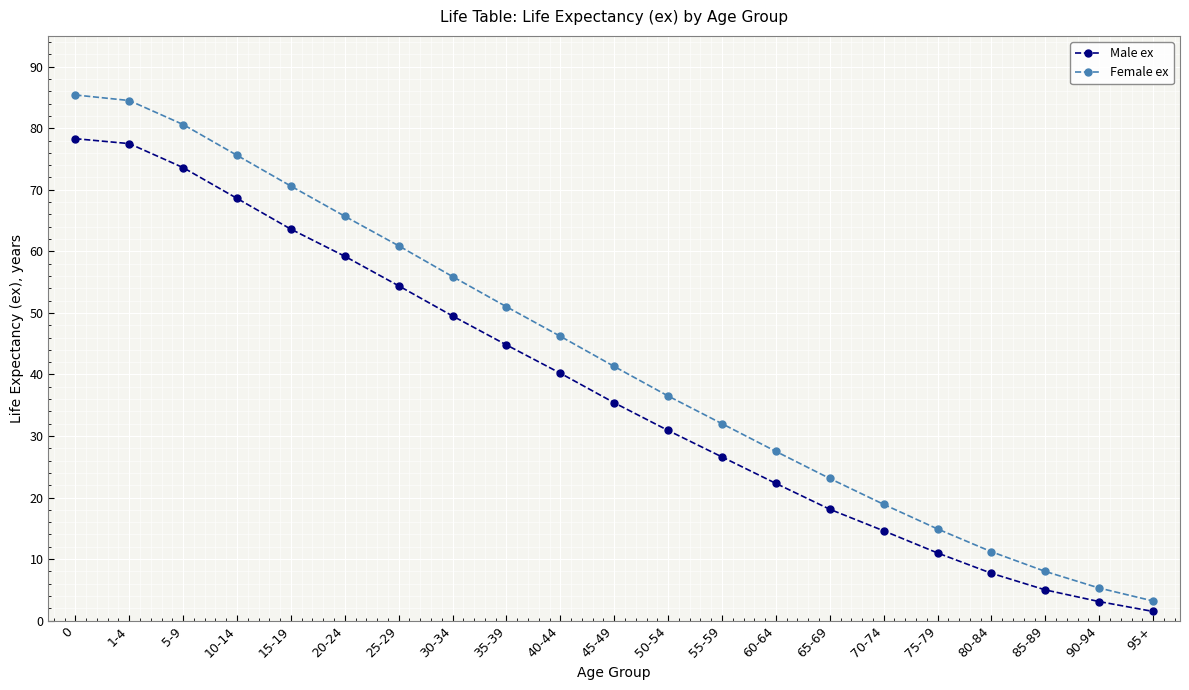

Rank the series at 15-19 from lowest to highest value.

Male ex, Female ex